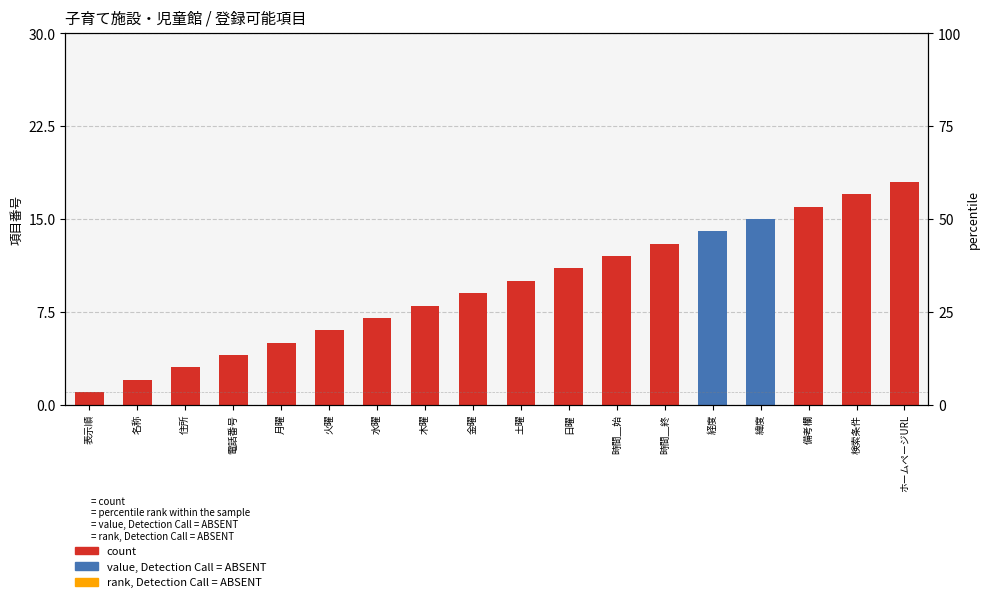

The percentile rank series shows 45.5 at 検索条件. True or false?

False